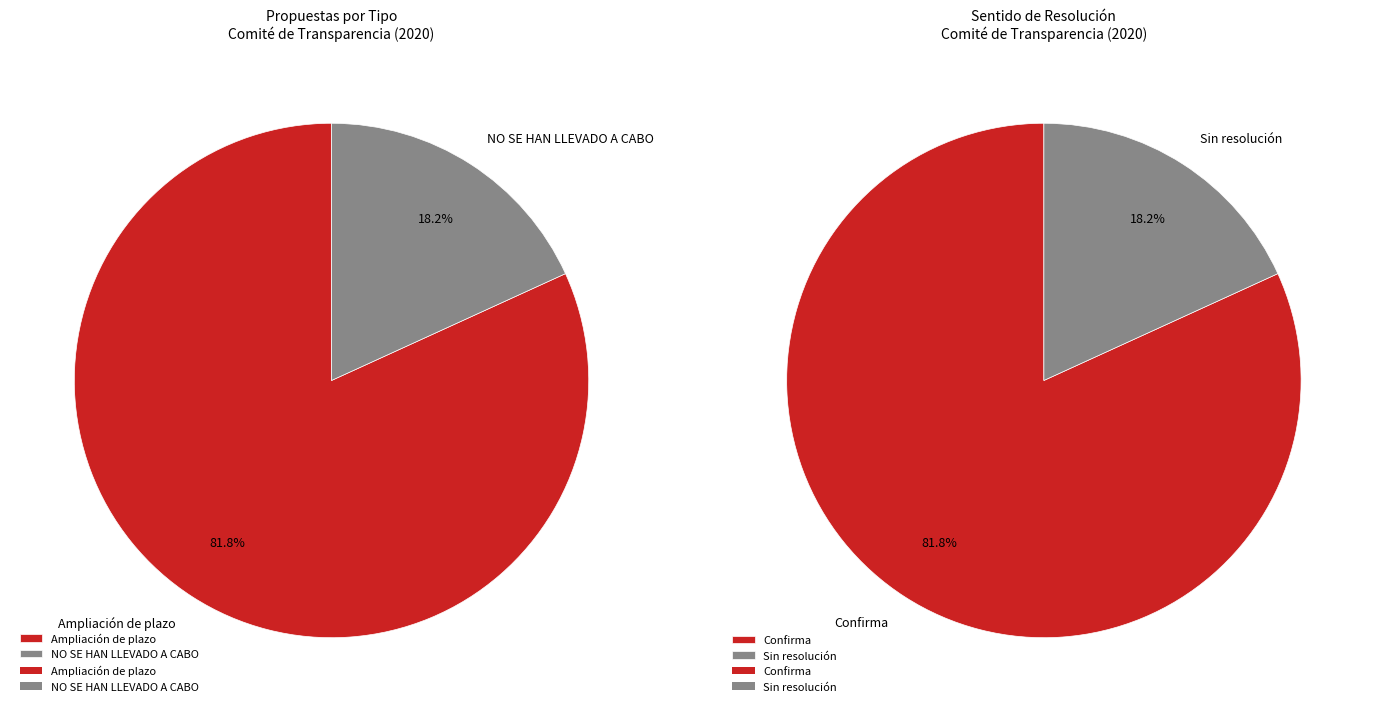

To the nearest percent, what is the difference between the NO SE HAN LLEVADO A CABO and Ampliación de plazo slice percentages?

64%